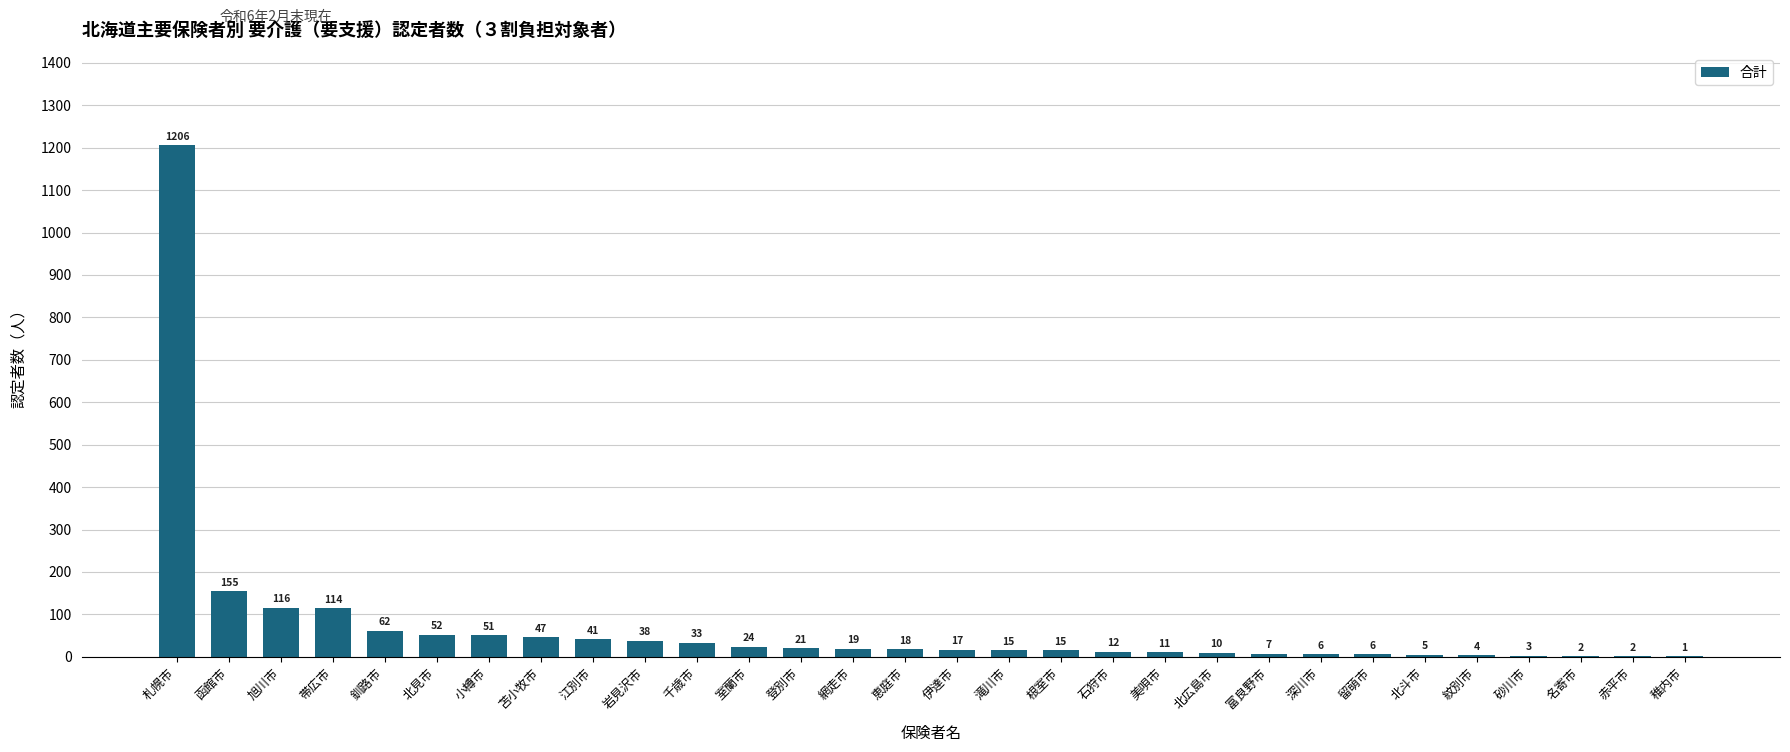

What is the sum of all values?

2113